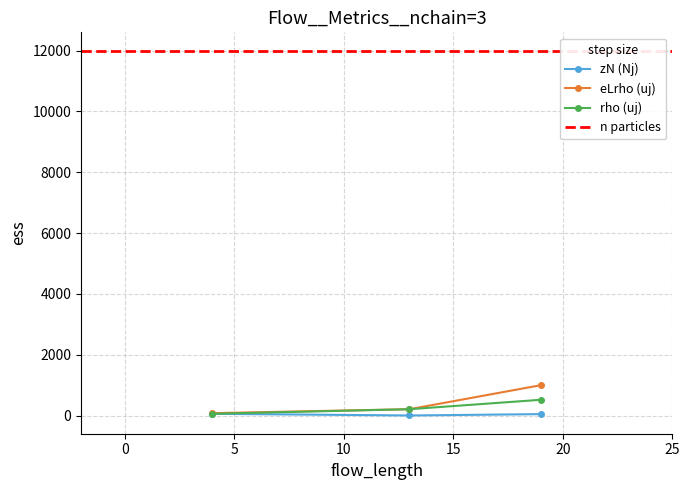

What is the sum of all rho (uj) values?

790